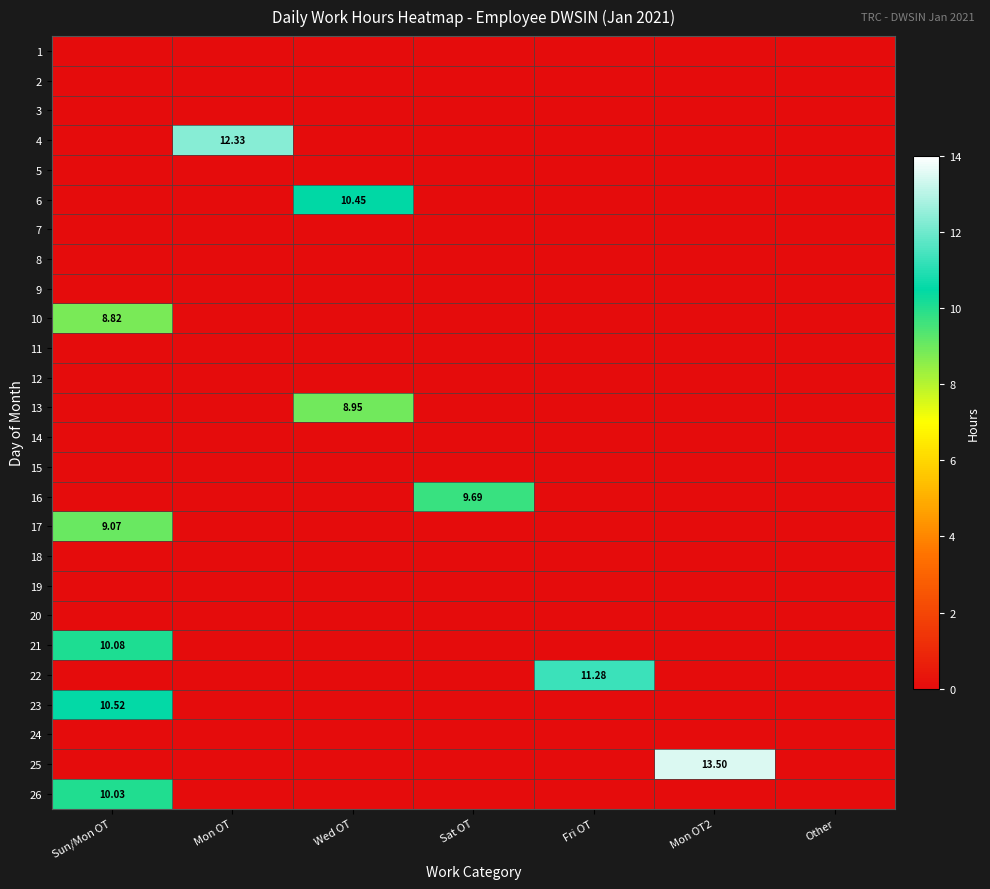

How many values in the 16 series exceed 0?

1